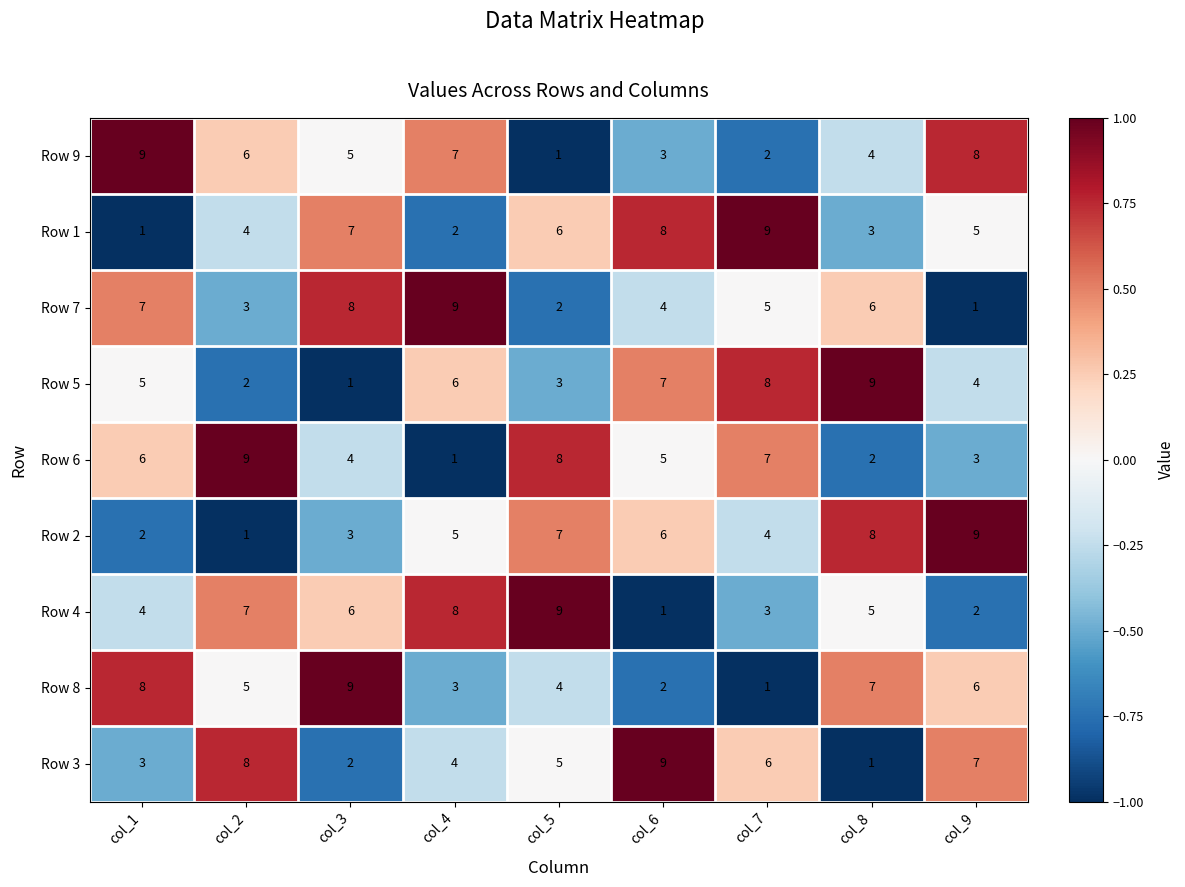

What is the smallest value displayed?

1